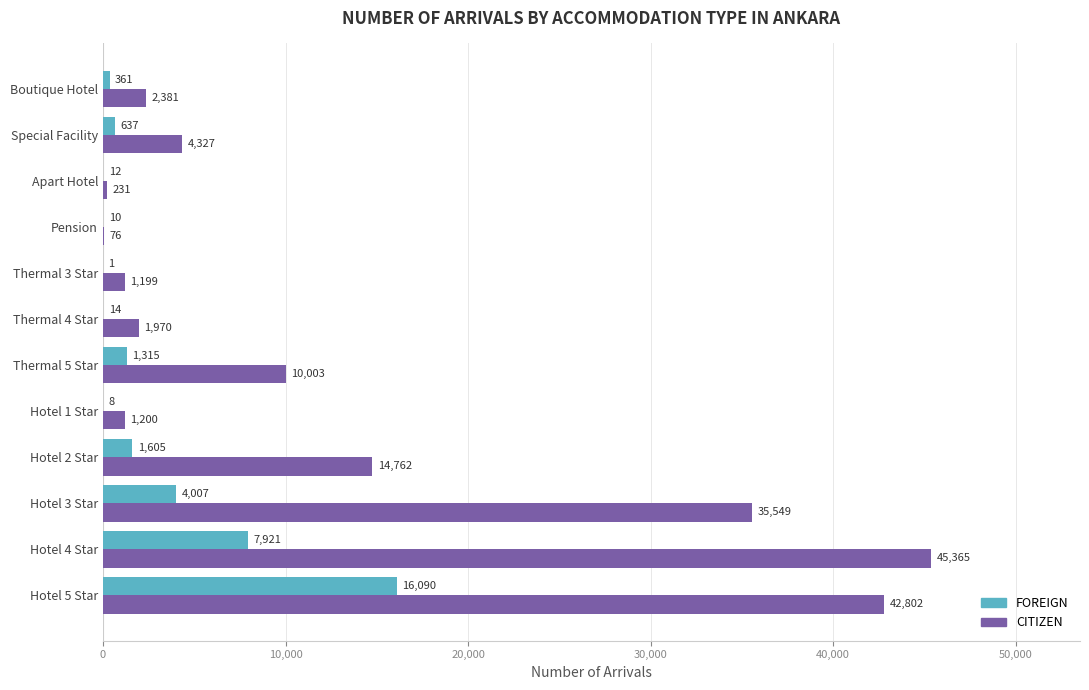

Count the number of categories in the chart.

12